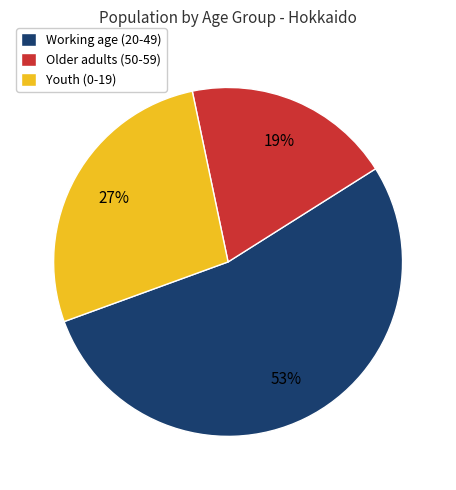

Do Older adults (50-59) and Youth (0-19) together represent more than half of the pie?

No